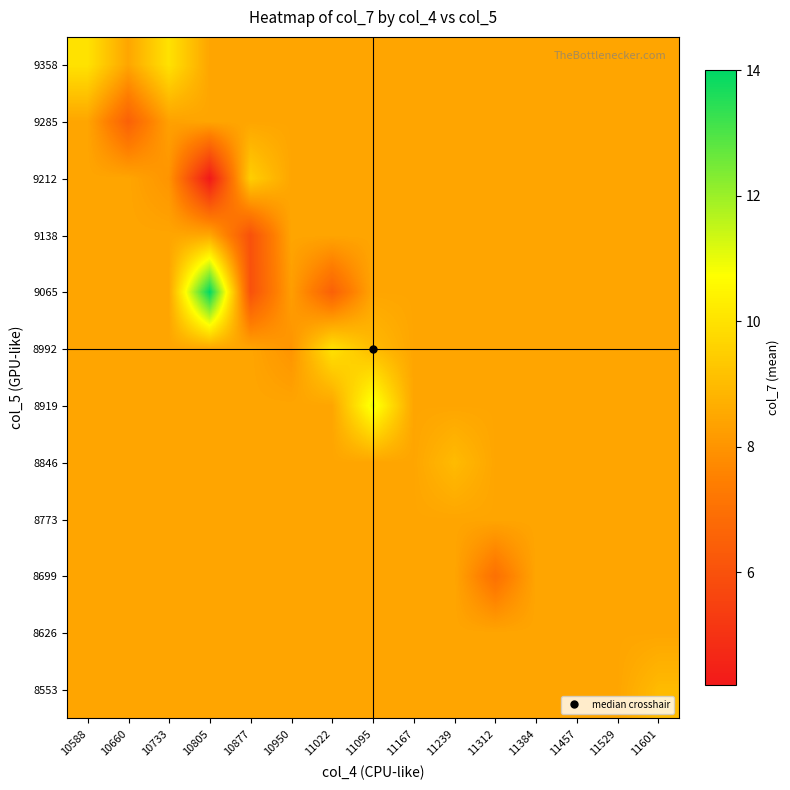

What is the total value across all series at 10660?

99.3